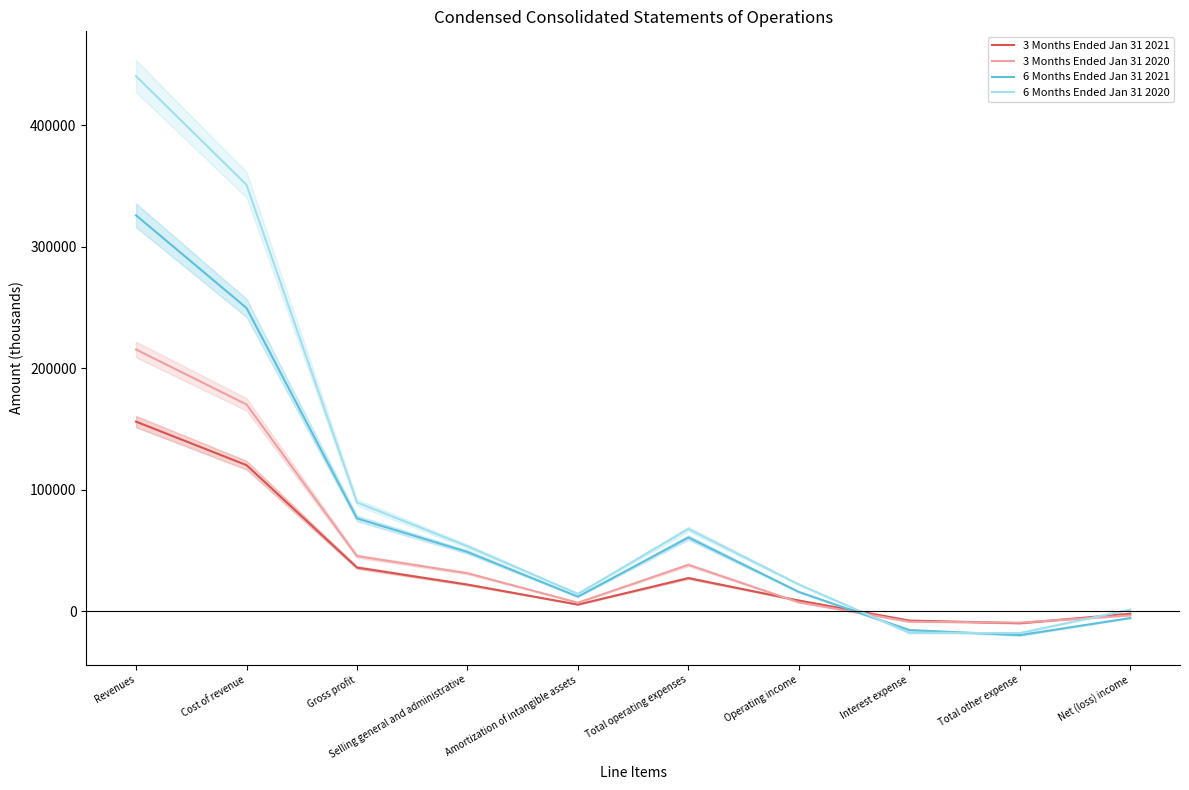

Reading right to left, what are all the values shown in this chart?

3 Months Ended Jan 31 2021: Net (loss) income=-2196	Total other expense=-9986	Interest expense=-7825	Operating income=8681	Total operating expenses=27169	Amortization of intangible assets=5359	Selling general and administrative=21810	Gross profit=35850	Cost of revenue=120197	Revenues=156047
3 Months Ended Jan 31 2020: Net (loss) income=-3557	Total other expense=-9542	Interest expense=-8733	Operating income=7173	Total operating expenses=38076	Amortization of intangible assets=6911	Selling general and administrative=31165	Gross profit=45249	Cost of revenue=170203	Revenues=215452
6 Months Ended Jan 31 2021: Net (loss) income=-5747	Total other expense=-19808	Interest expense=-15648	Operating income=15756	Total operating expenses=60562	Amortization of intangible assets=11894	Selling general and administrative=48668	Gross profit=76318	Cost of revenue=249663	Revenues=325981
6 Months Ended Jan 31 2020: Net (loss) income=1235	Total other expense=-18137	Interest expense=-17902	Operating income=21915	Total operating expenses=67580	Amortization of intangible assets=14188	Selling general and administrative=53392	Gross profit=89495	Cost of revenue=351110	Revenues=440605